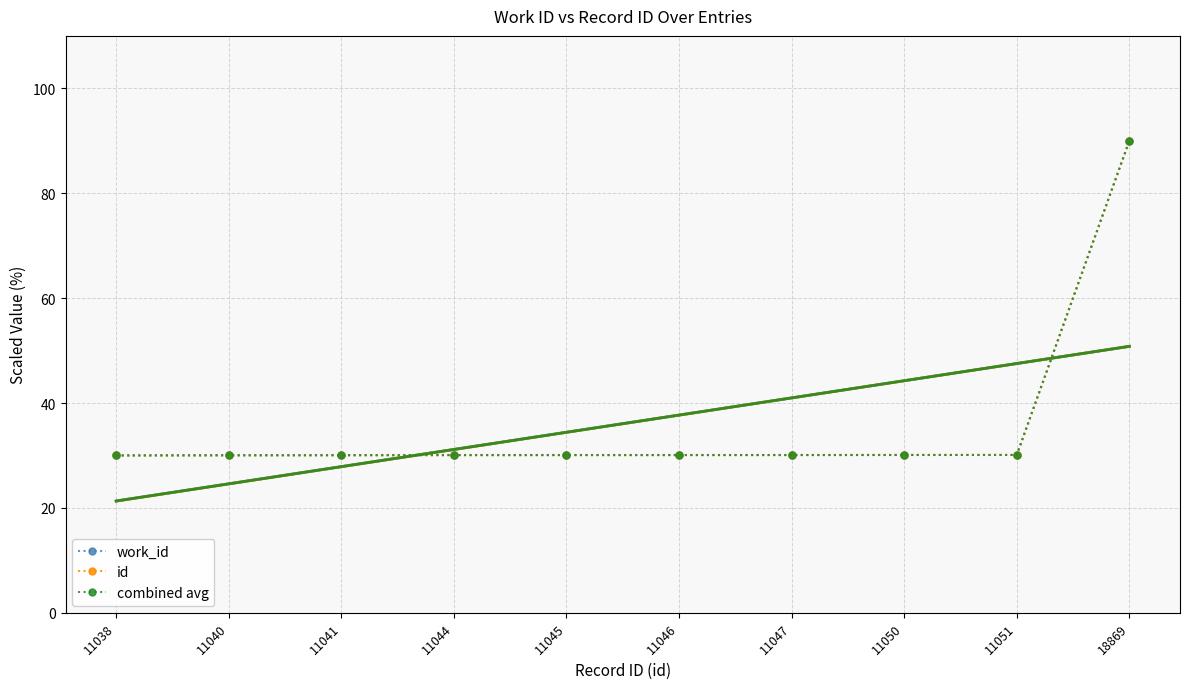

Is the value of work_id at 11047 greater than the value of id at 11041?

Yes